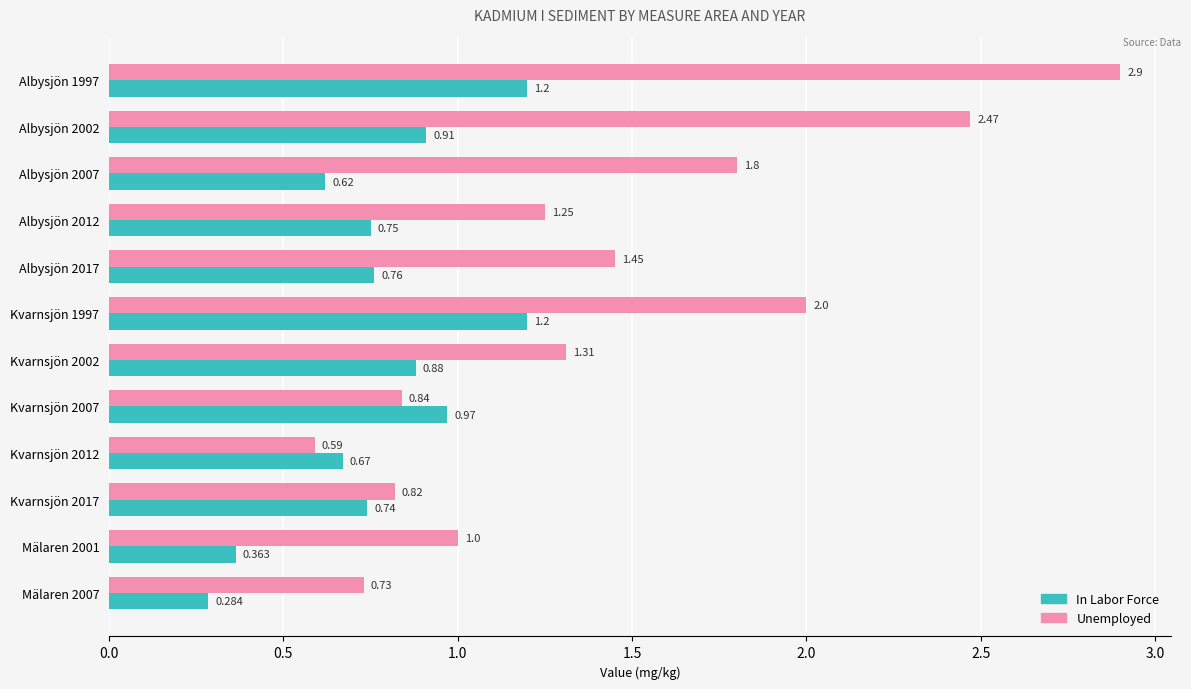

Between Kvarnsjön 2007 and Kvarnsjön 2012, which series saw the biggest shift?

In Labor Force